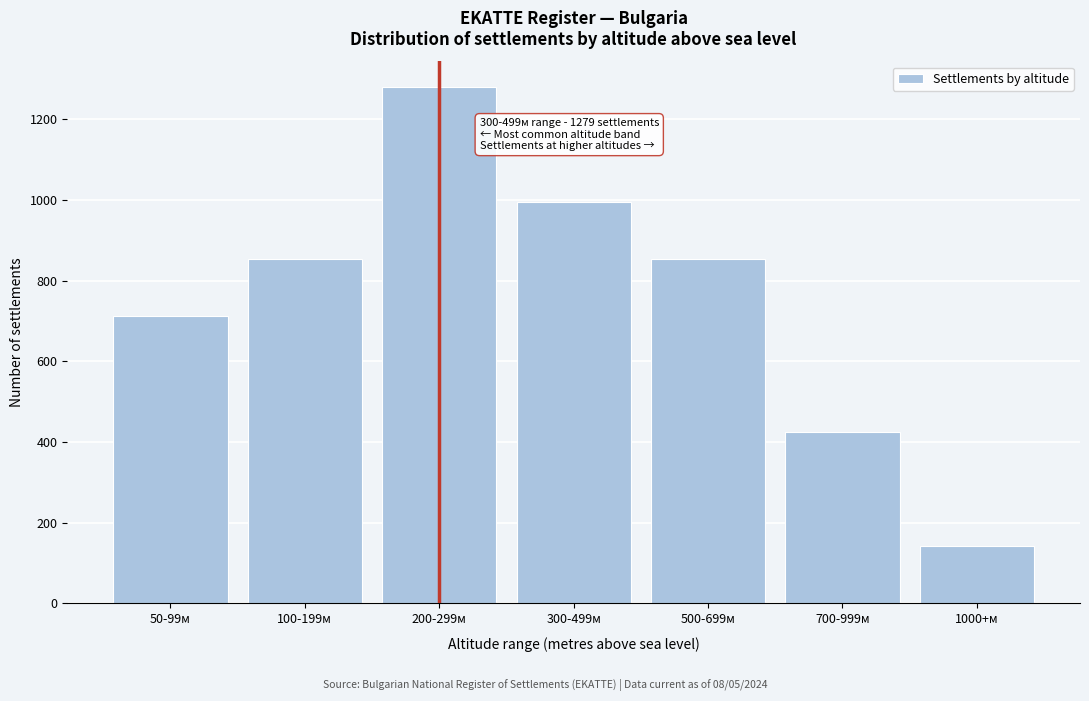

Reading left to right, transcribe all the data shown in this chart.

711	853	1279	995	853	426	142